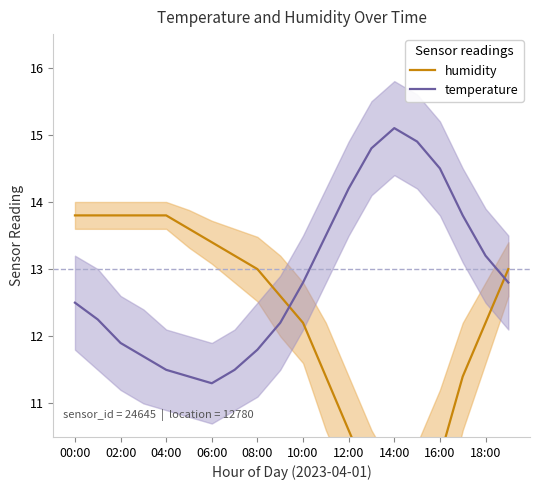

What is the sum of all temperature values?

257.6